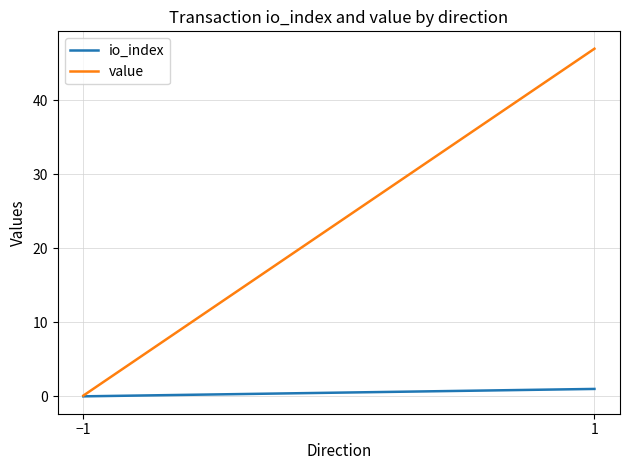

At how many categories does at least one series exceed 39?

1